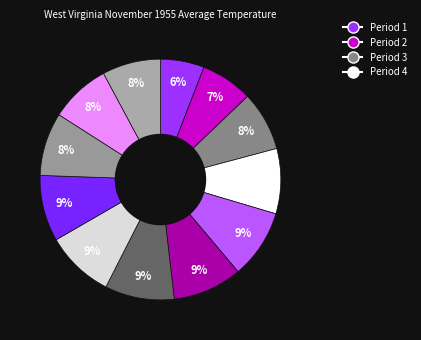

Is there any slice that represents more than half of the pie?

No